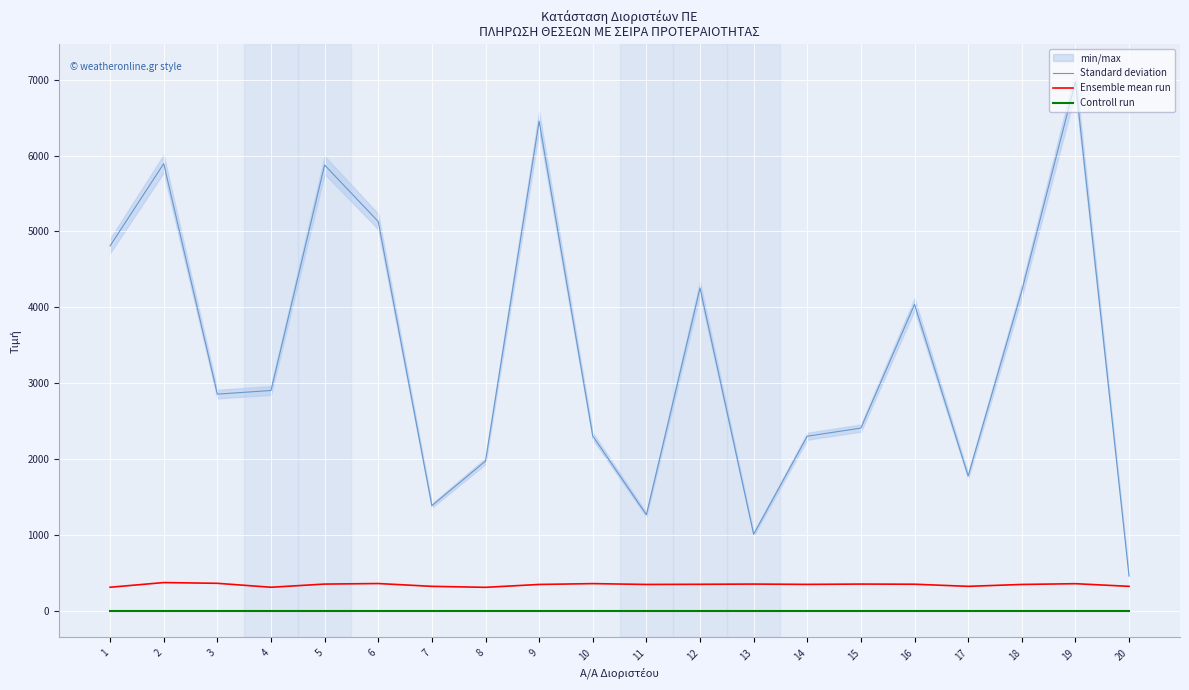

What is the value of the Standard deviation point at the 13th from the left?

1007